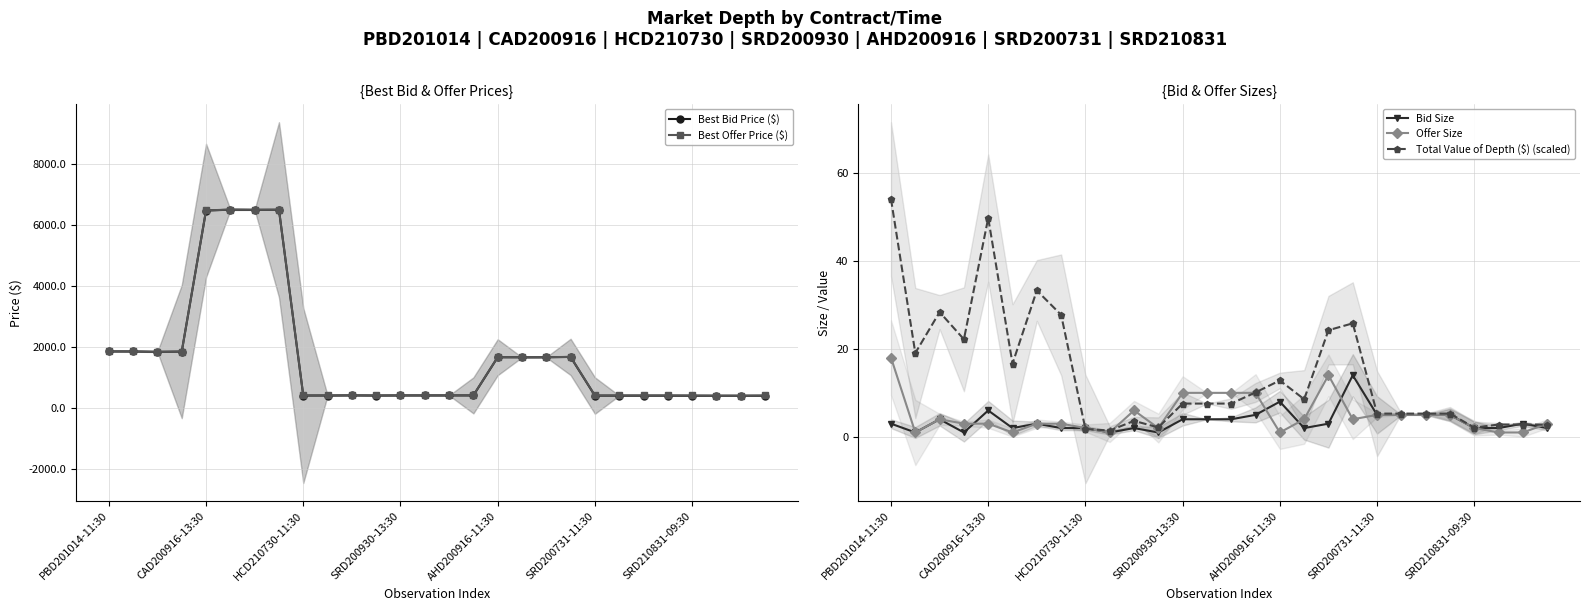

After their last crossing, which series has the higher values: Bid Size or Total Value of Depth ($) (scaled)?

Total Value of Depth ($) (scaled)